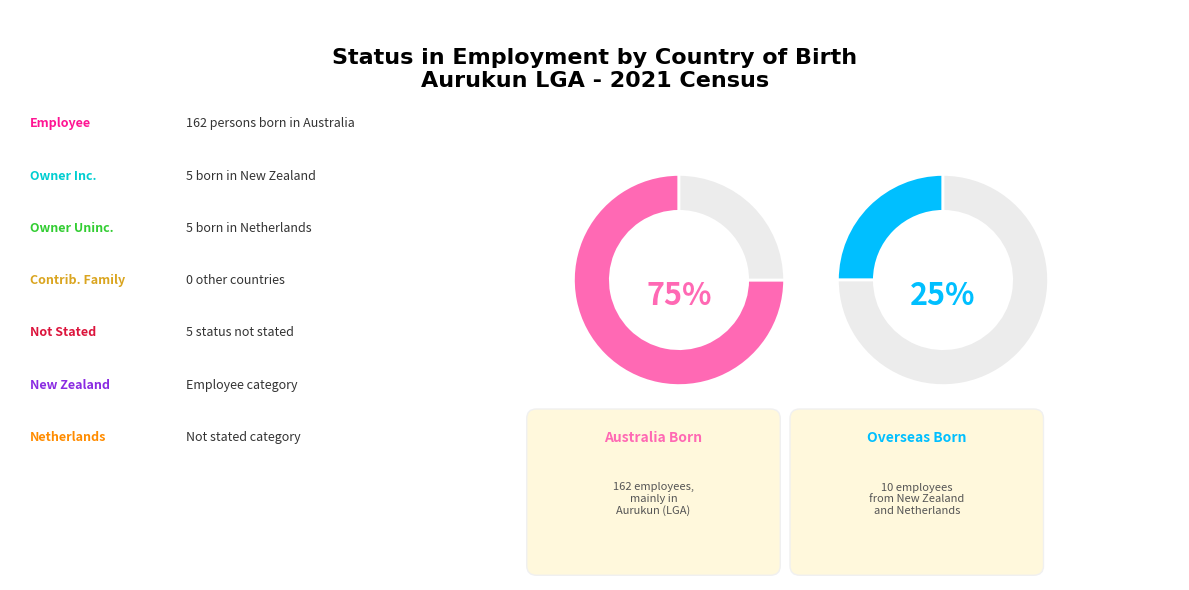

Which has a higher value, Australia or Other?

Australia